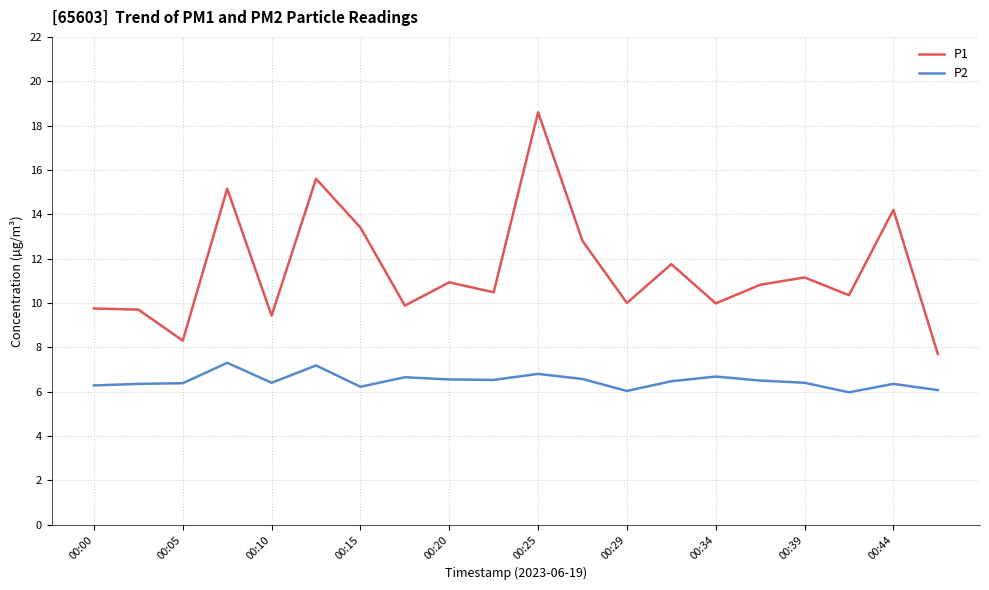

Which series has the widest spread of values?

P1